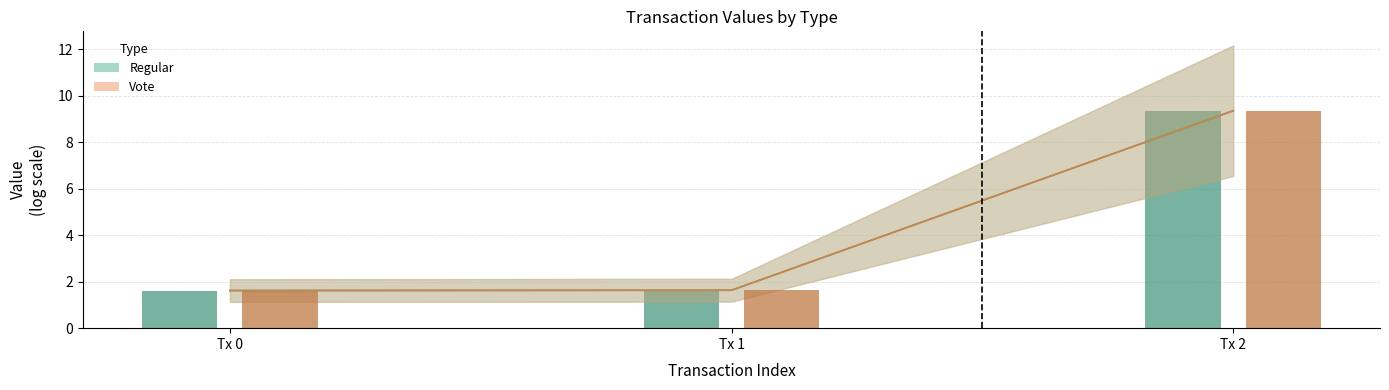

How many bars are there in total?

6